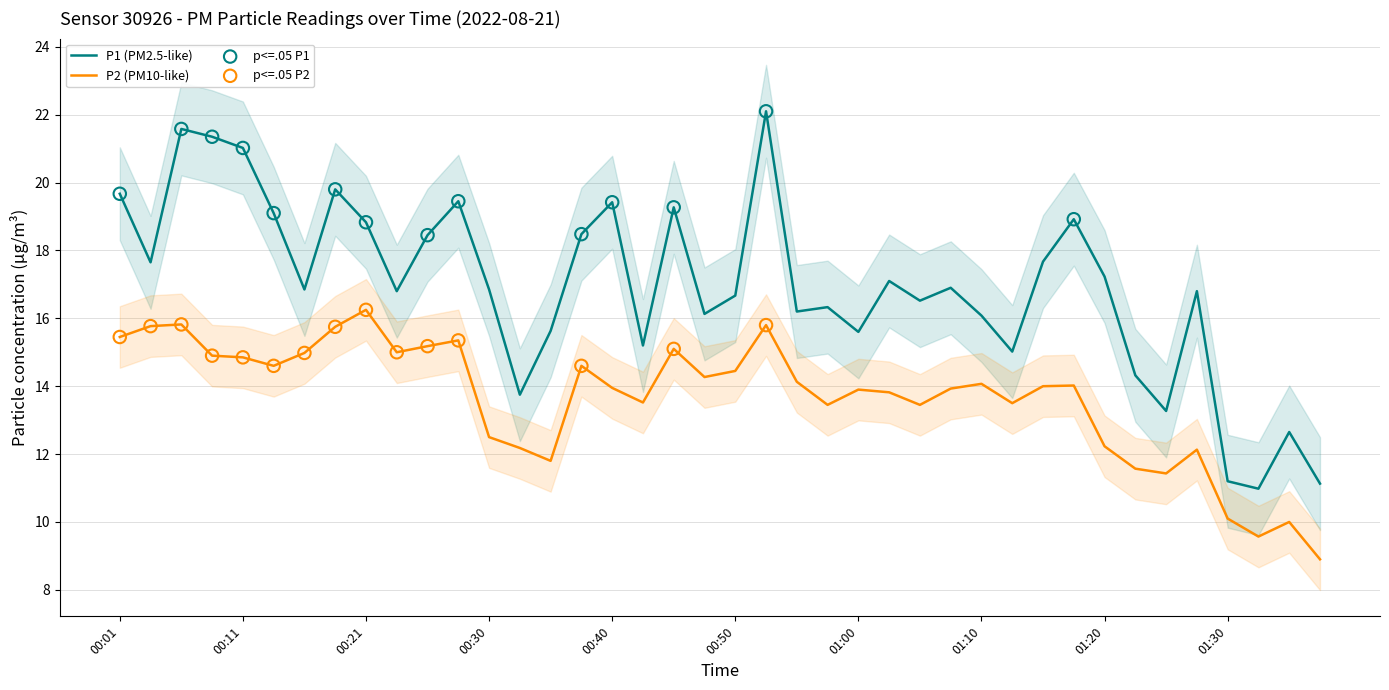

Which series has the widest spread of Y values?

P1